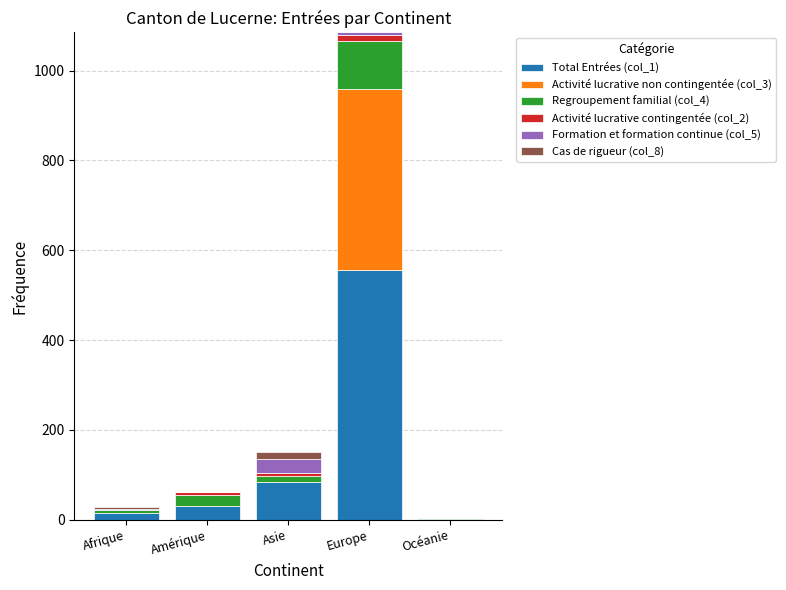

Is it true that Total Entrées (col_1) equals 84 at Asie?

True